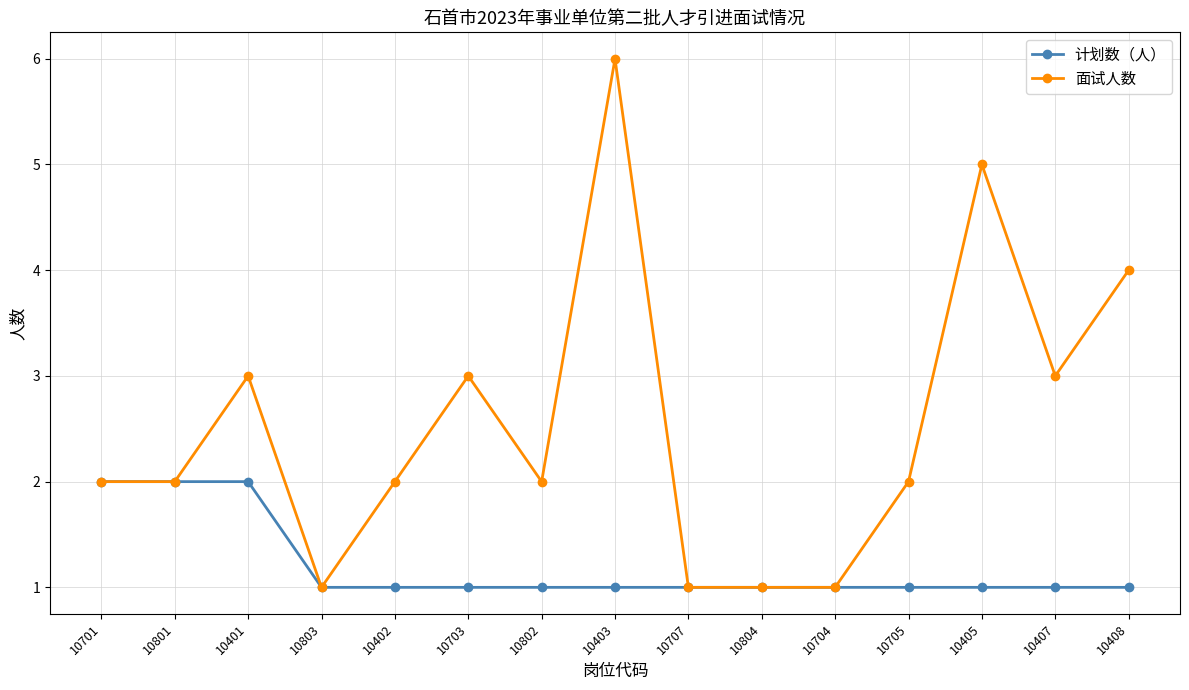

Rank the series by their maximum value, from highest to lowest.

面试人数, 计划数（人）